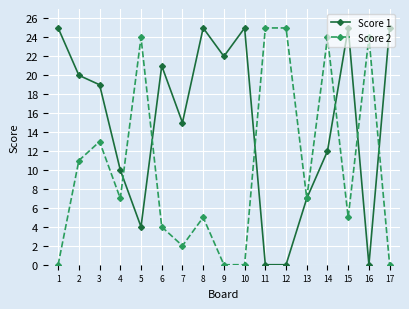

True or false: Score 1 has a value of 41 at 1.

False